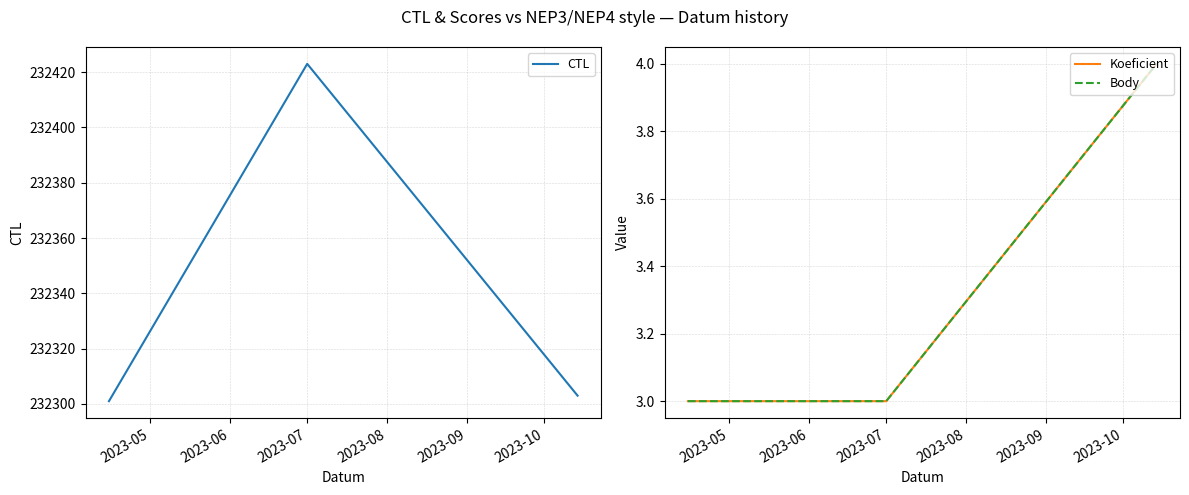

How many lines are shown in the chart?

3